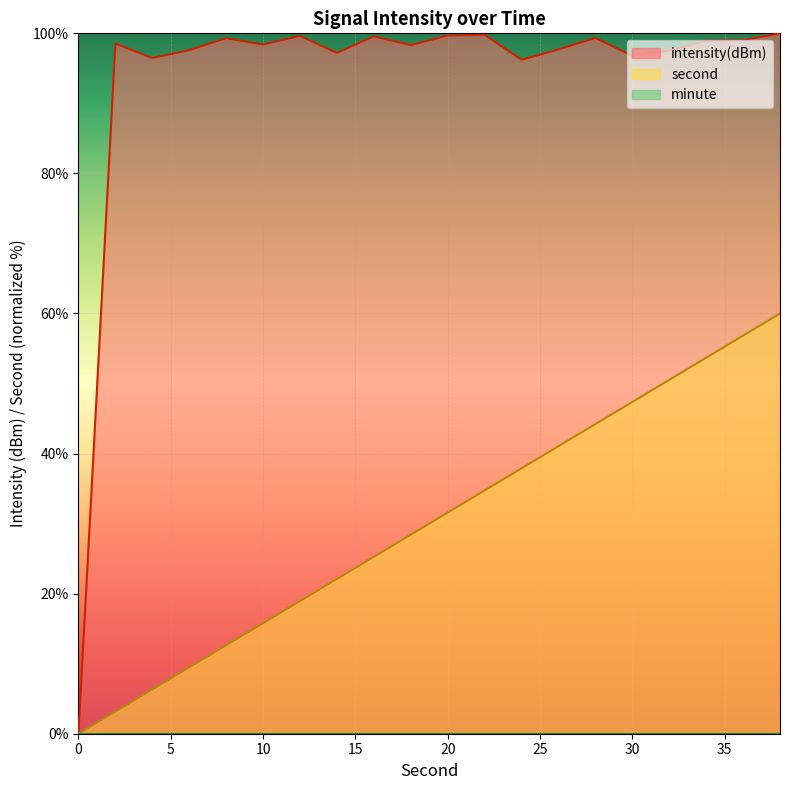

At which category is the sum across all series the highest?

38